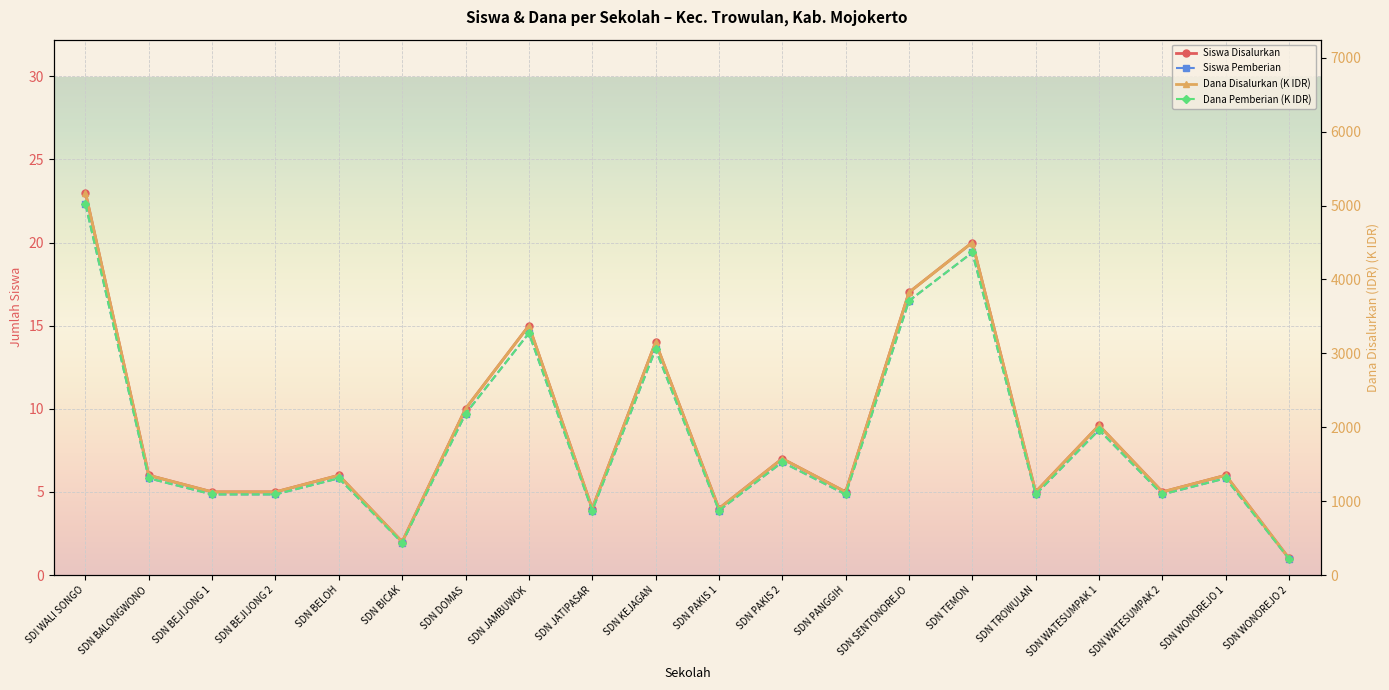

What is the average value of the Siswa Pemberian series?

8.4